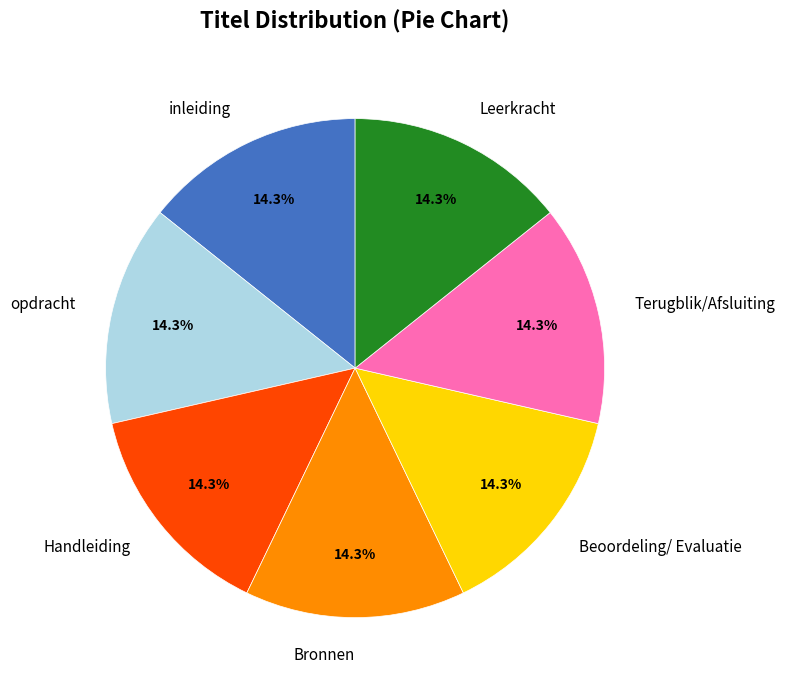

What percentage is the Leerkracht slice, to the nearest percent?

14%